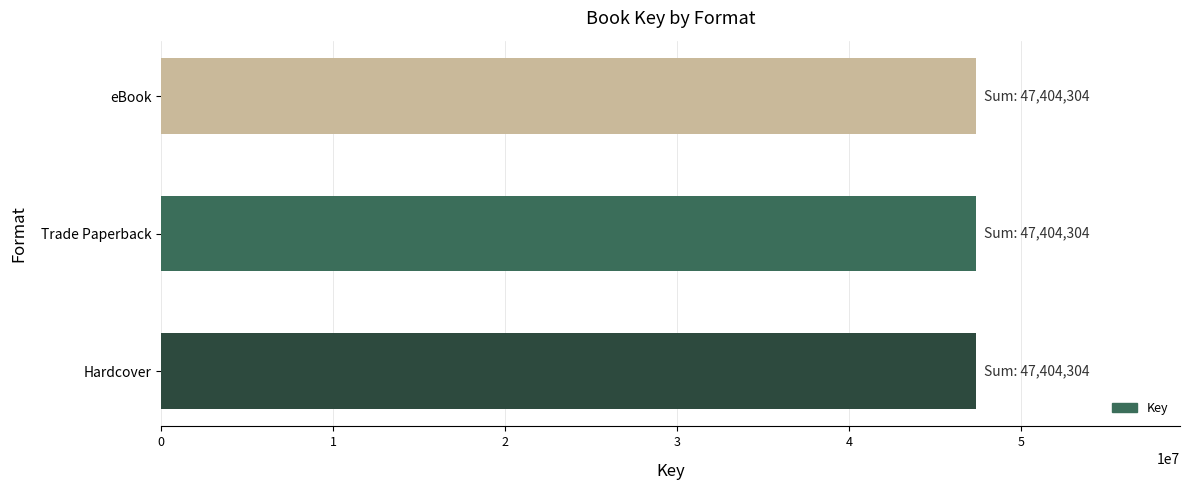

Is it true that the value at Hardcover is 30053450?

False